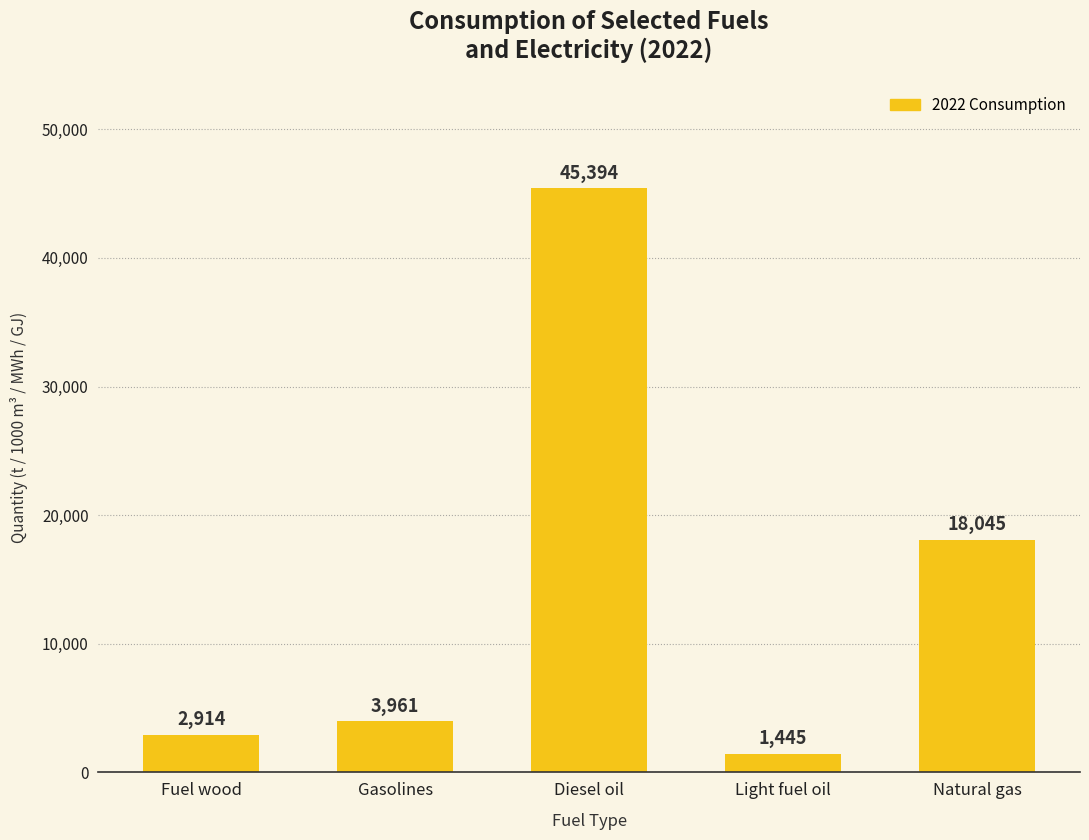

At which label is the value closest to 23419?

Natural gas